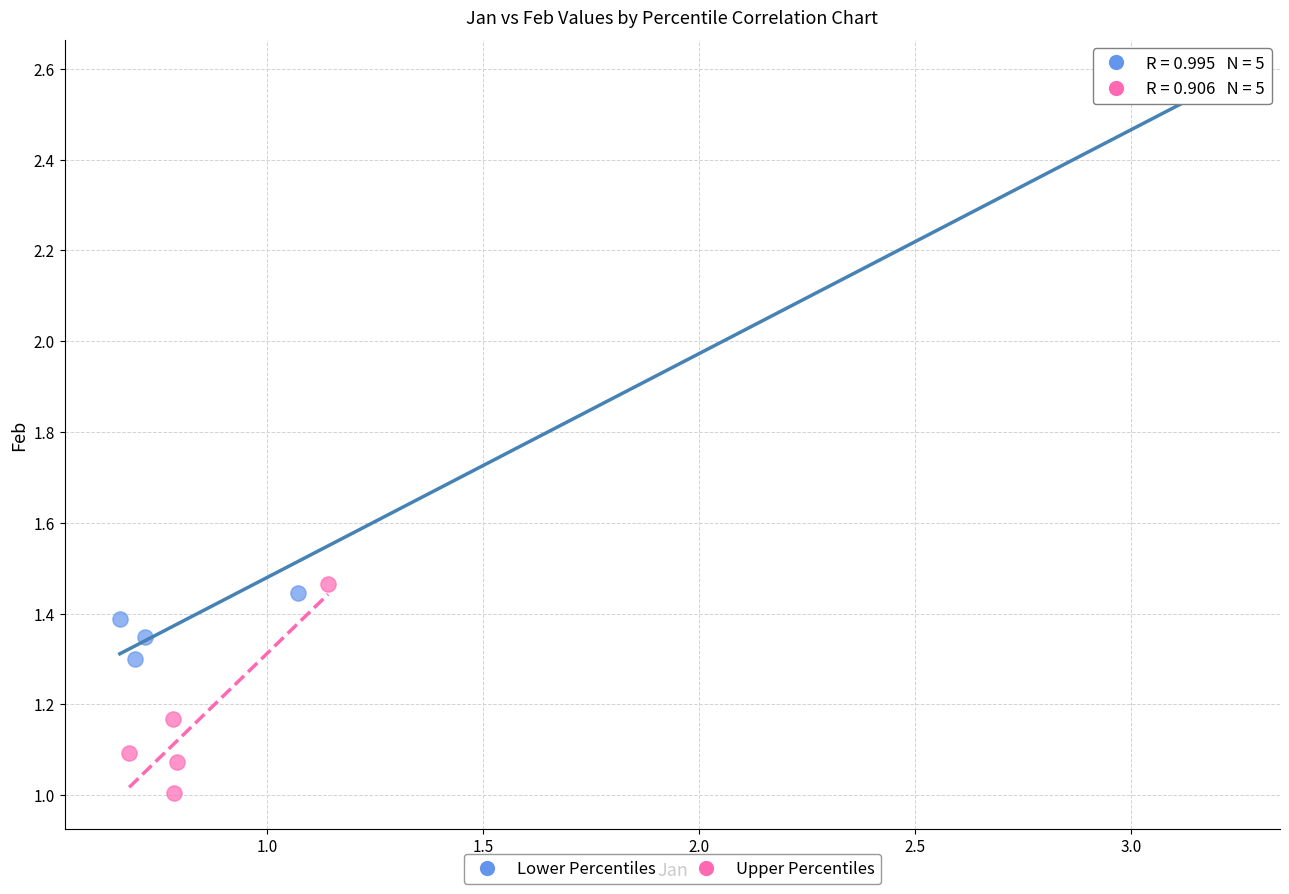

Which series contains the lowest Y value?

Upper Percentiles